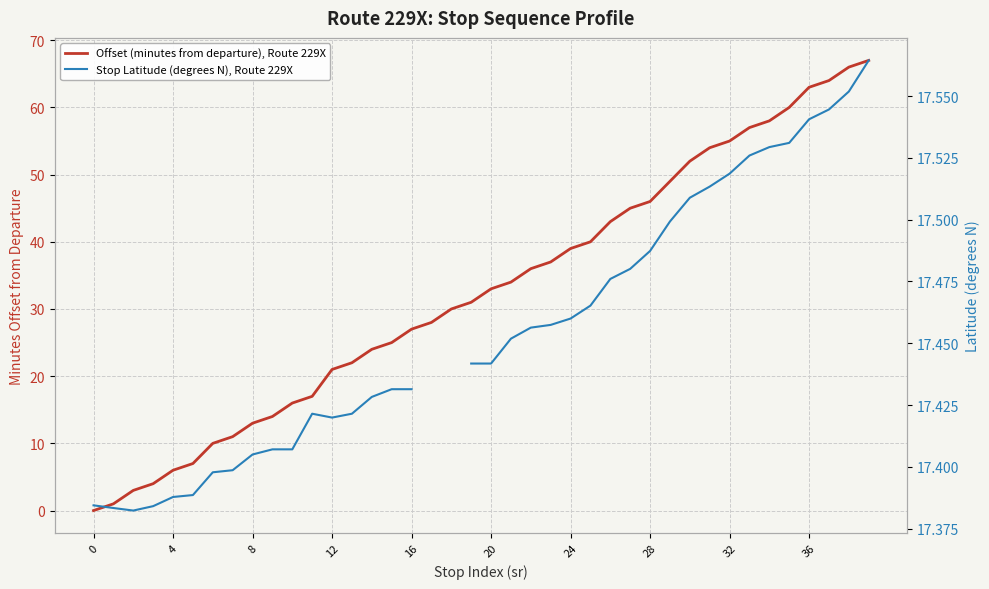

Does the chart have visible grid lines?

Yes